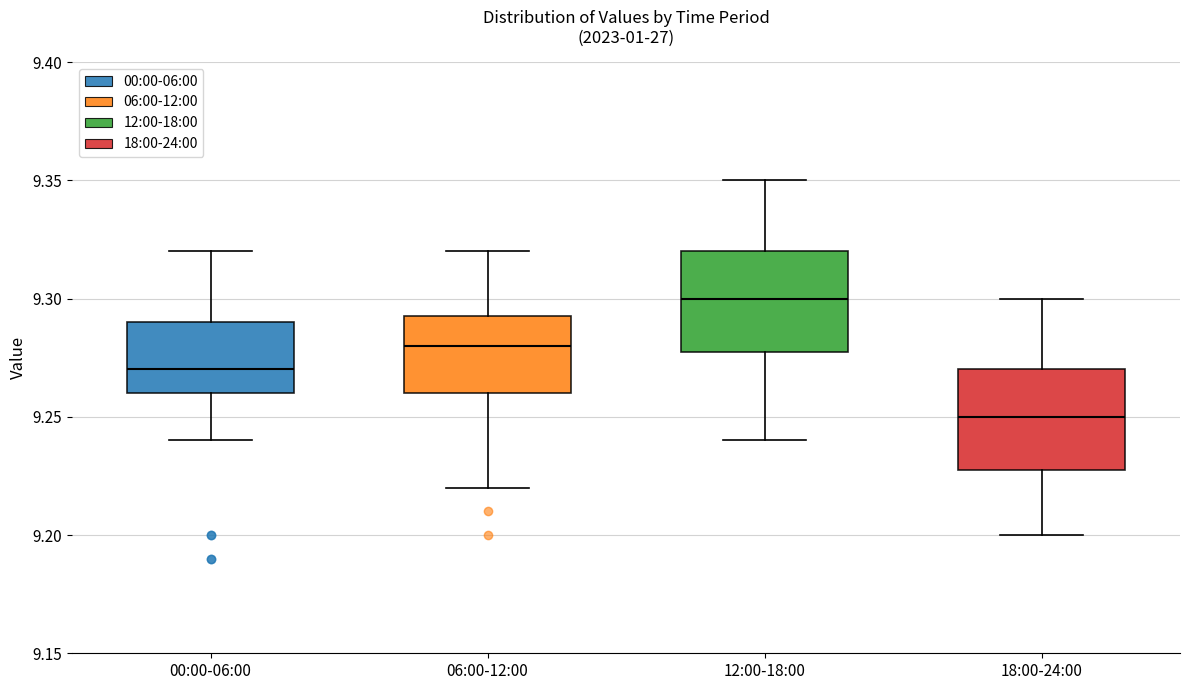

Where does the lower whisker of the box for 06:00-12:00 end on the y-axis? The values are not printed on the chart, so give them approximately, as read against the axis.

9.220